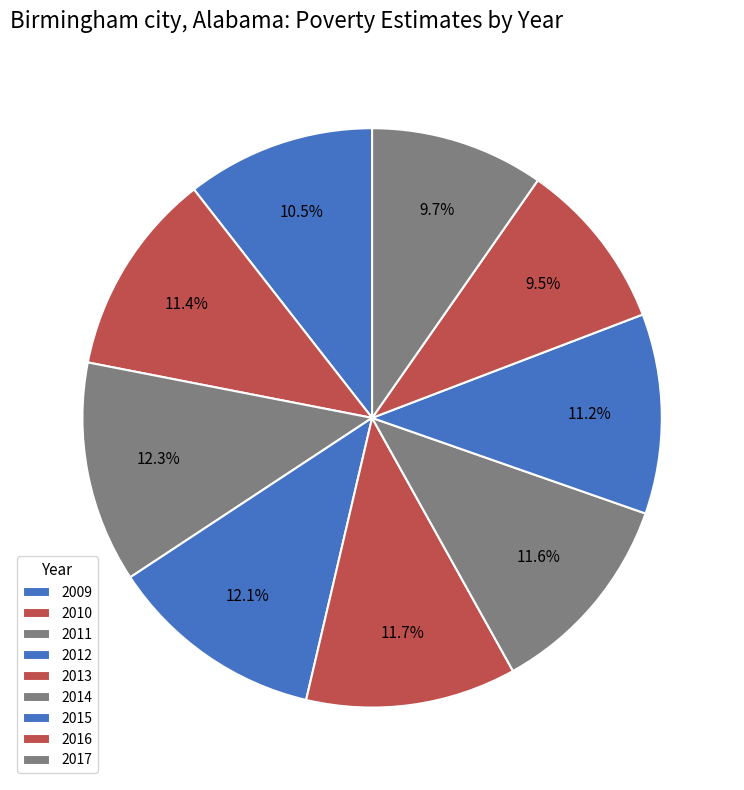

Which category has the smallest portion of the pie?

2016